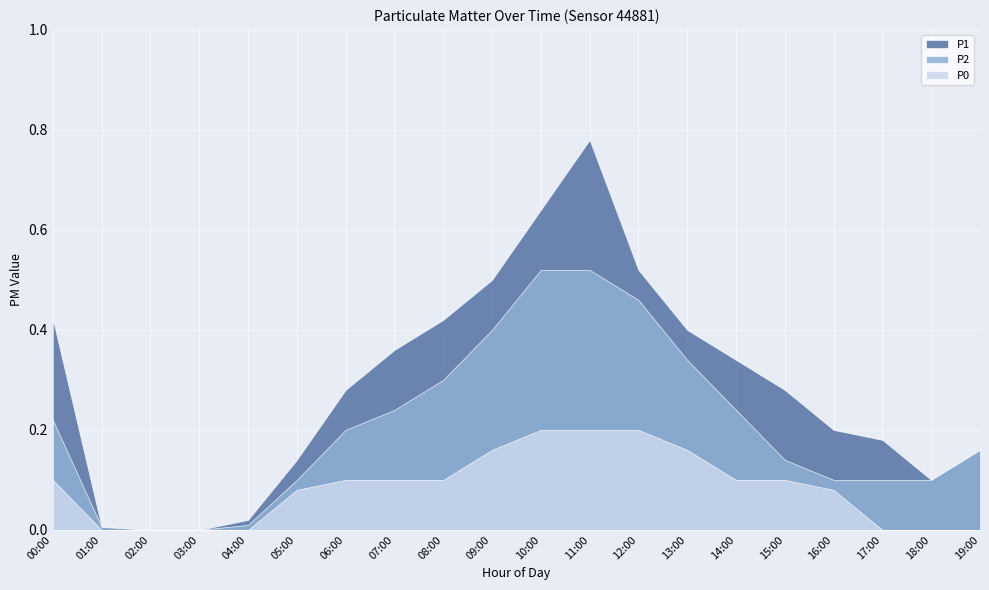

The P2 series shows 0.3 at 08:00. True or false?

True